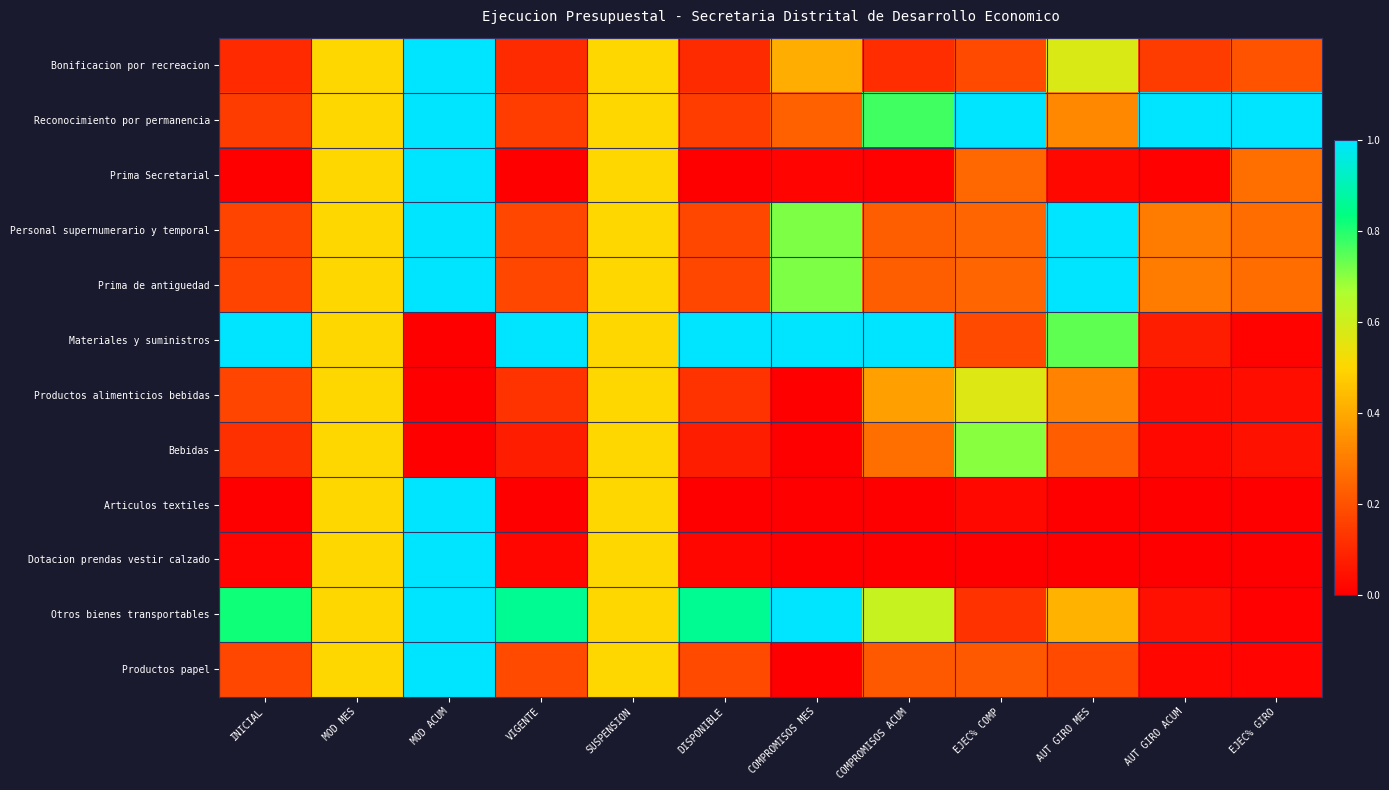

List the series in order of their peak value, highest first.

Bonificacion por recreacion, Reconocimiento por permanencia, Prima Secretarial, Personal supernumerario y temporal, Prima de antiguedad, Materiales y suministros, Articulos textiles, Dotacion prendas vestir calzado, Otros bienes transportables, Productos papel, Bebidas, Productos alimenticios bebidas